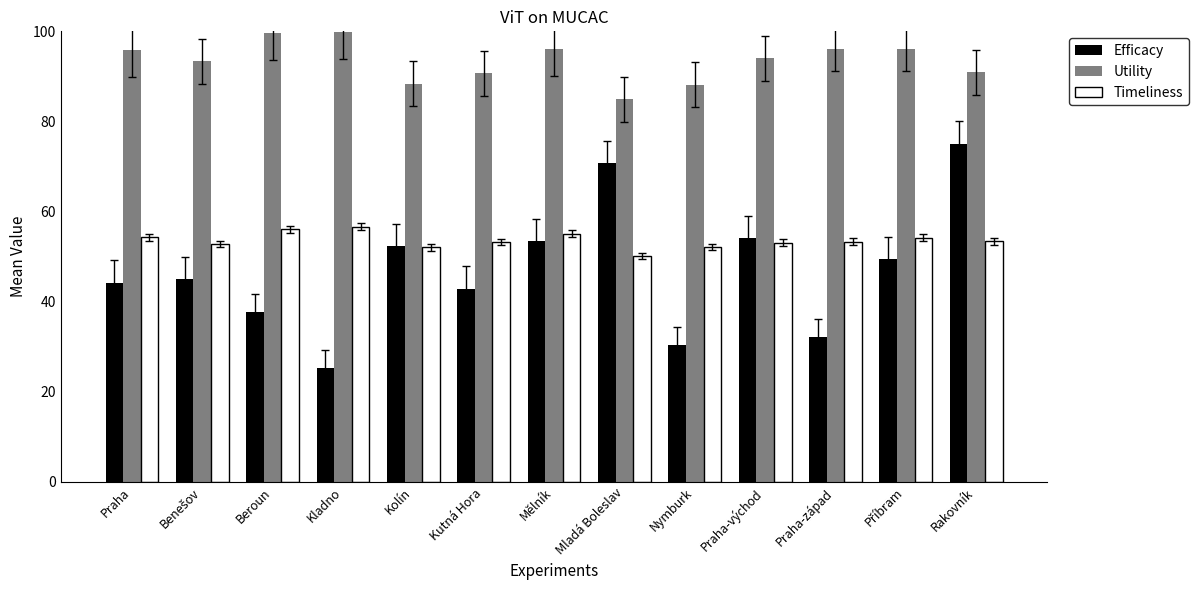

What is the difference between the Timeliness values at Nymburk and Mělník?

3.0